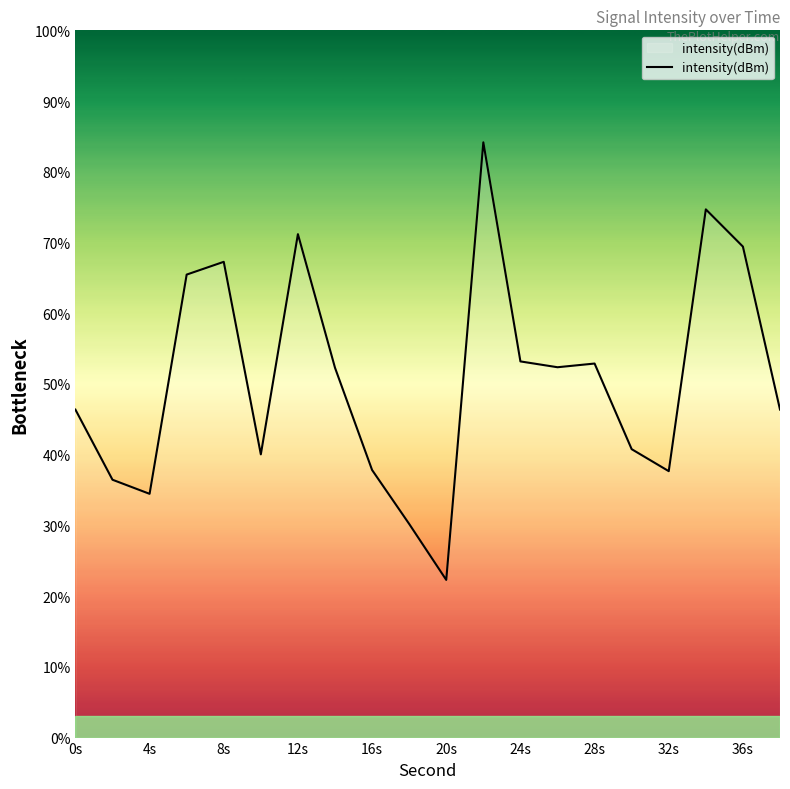

What is the smallest value displayed?

22.3